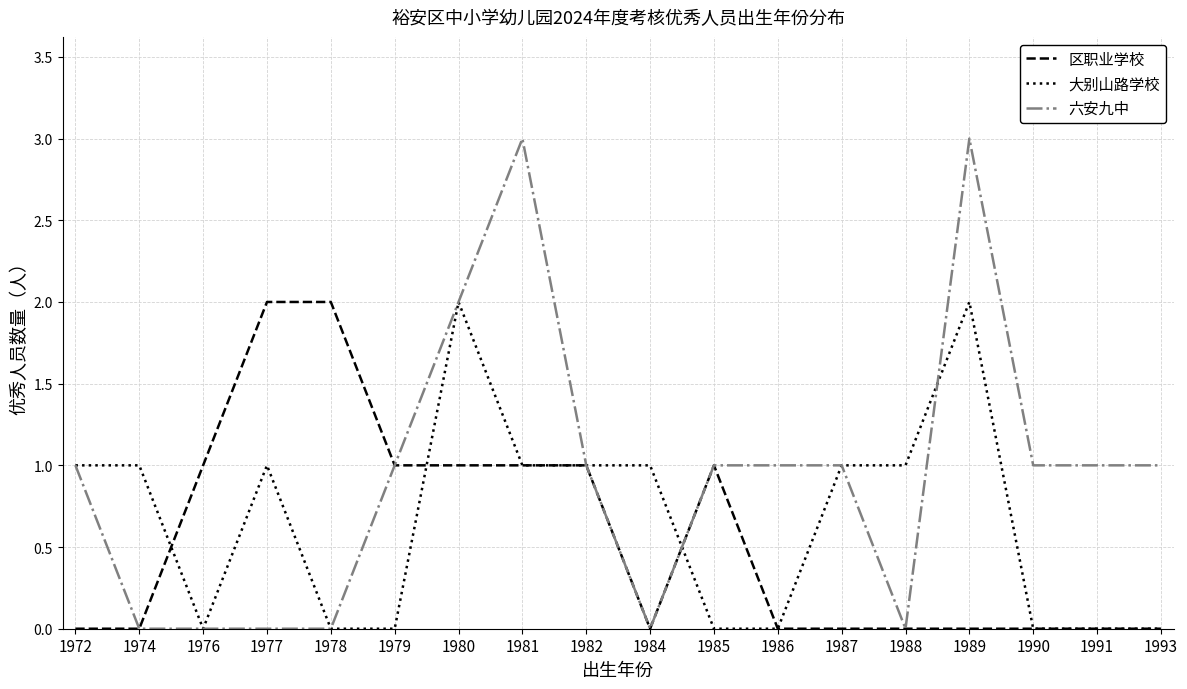

Rank the series by their average value, from highest to lowest.

六安九中, 大别山路学校, 区职业学校